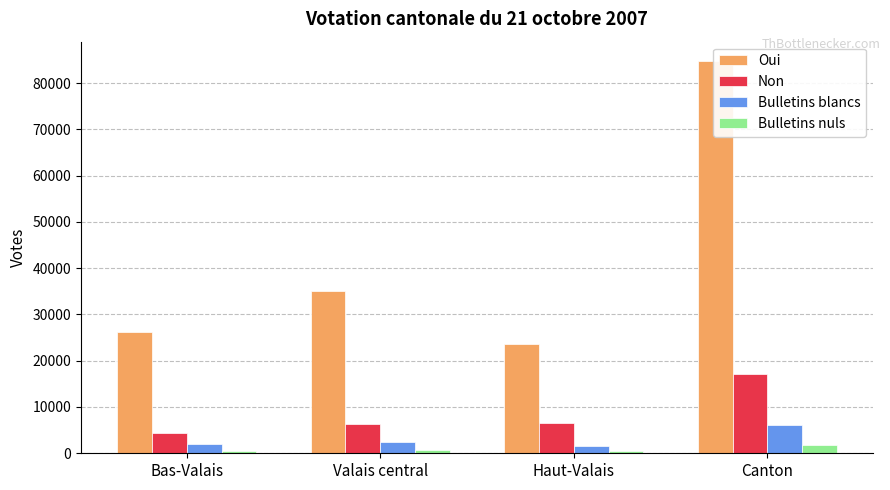

Does the chart contain any negative values?

No